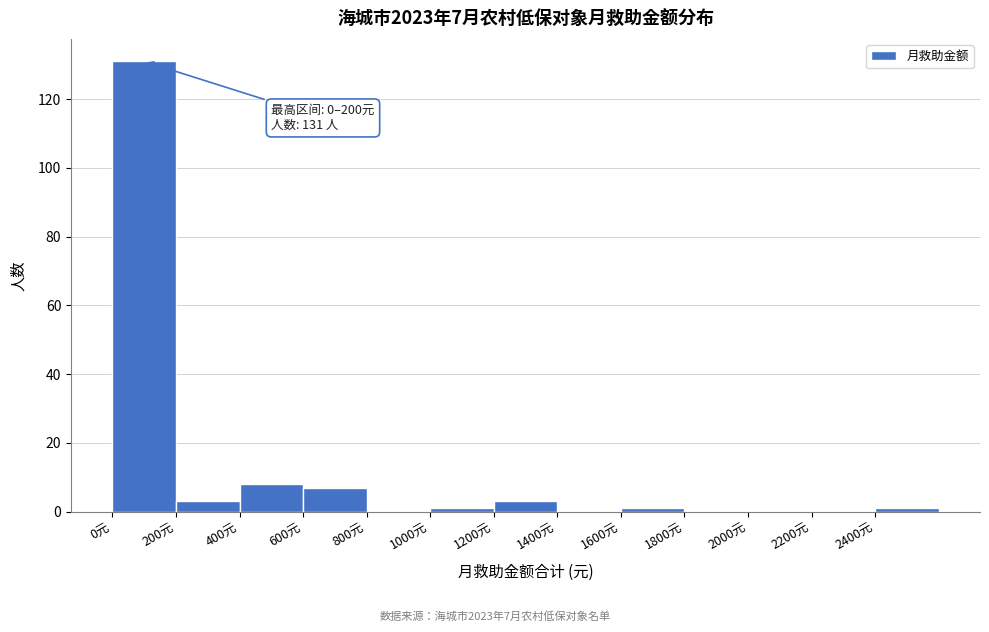

Which range on the x-axis has the tallest bar?

0 to 200